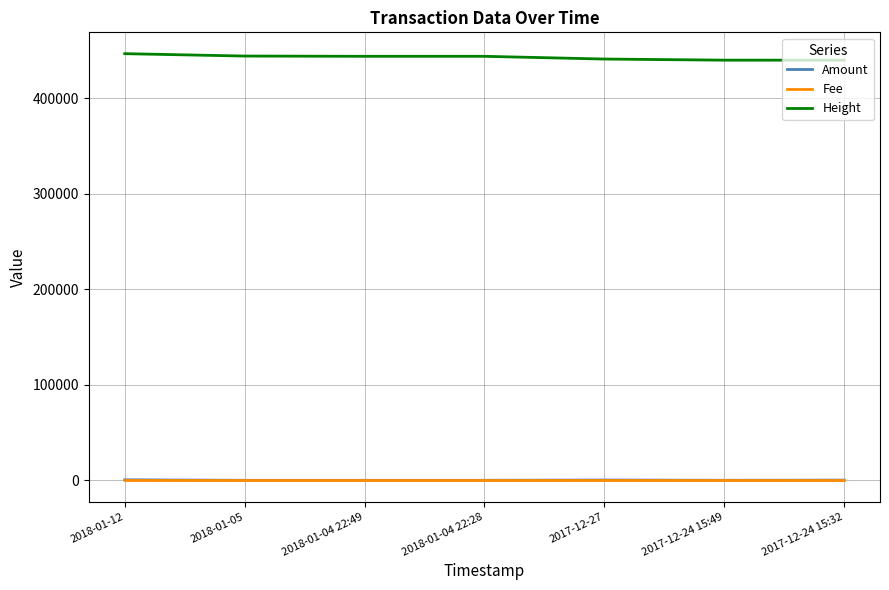

What is the average value of the Fee series?

1